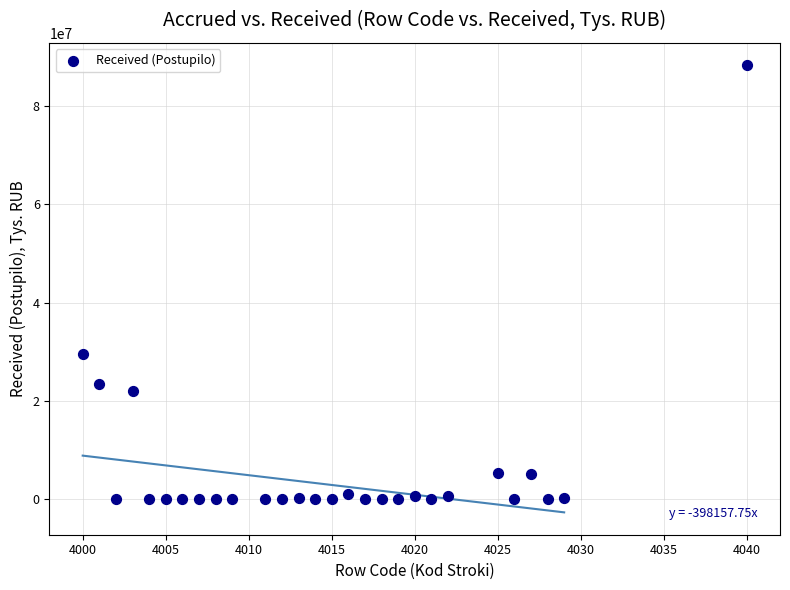

What Y value in the scatter plot is closest to 44151886?

29435038